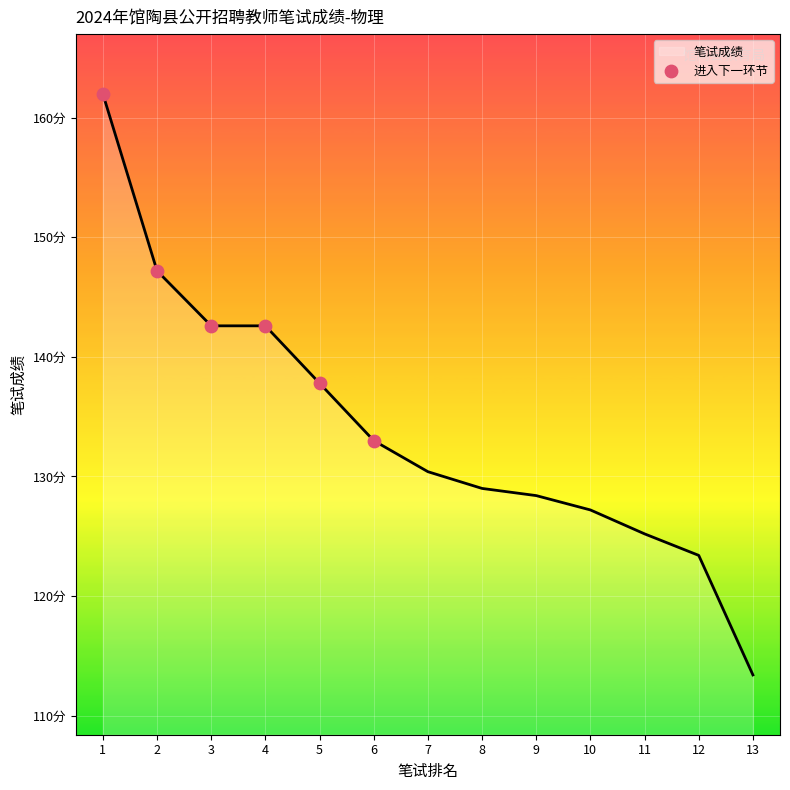

Approximately how many times larger is the value at 5 compared to 2?

0.9